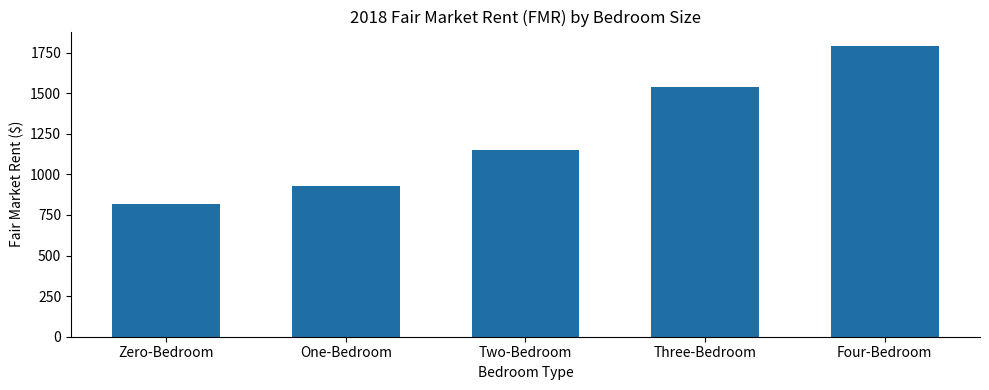

What position from the left is Four-Bedroom?

5